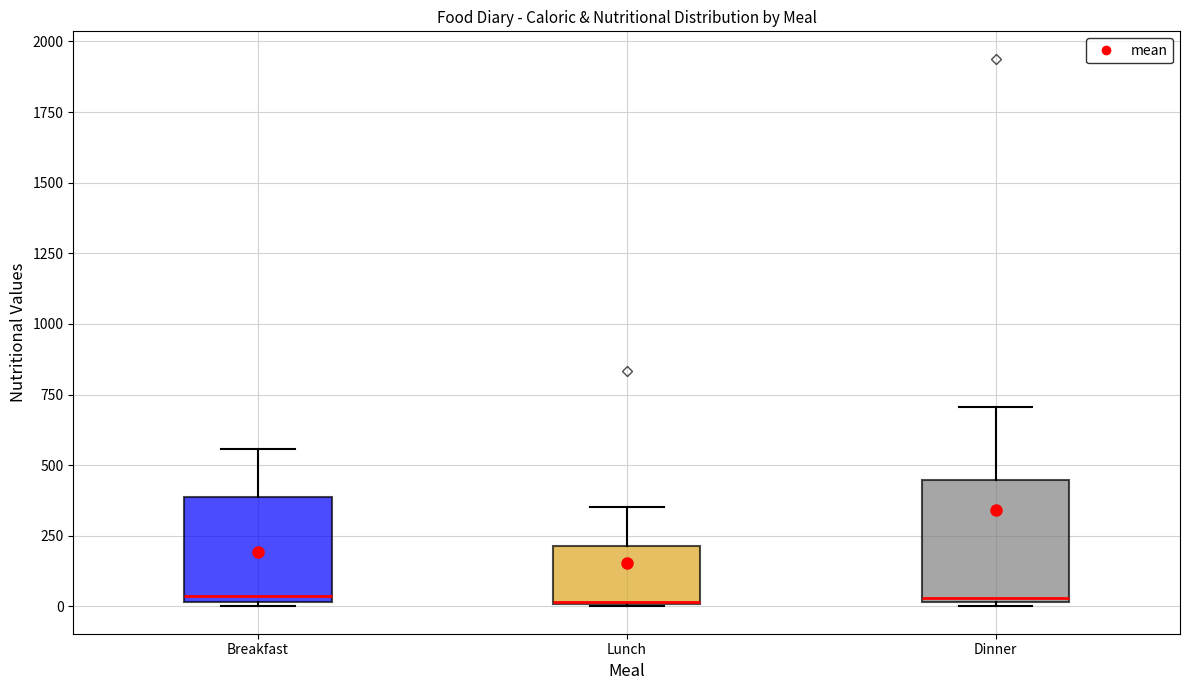

Reading left to right, transcribe this box plot: for each box, give where its median line is, the range the box spans, and where its two whiskers end, as read against the y-axis. The values are not printed on the chart, so give them approximately, as read against the axis.

Breakfast: median 50, box 0 to 400, whiskers 0 to 550
Lunch: median 0, box 0 to 200, whiskers 0 to 350
Dinner: median 50, box 0 to 450, whiskers 0 to 700